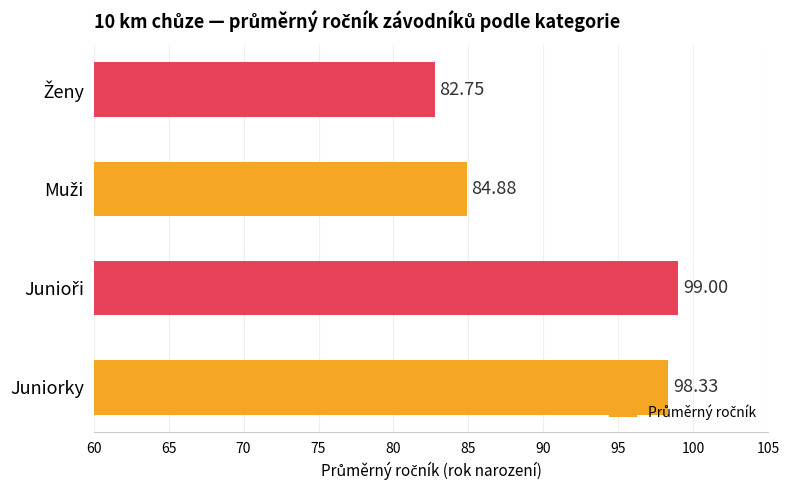

Are the bars grouped side by side (vs. stacked)?

No